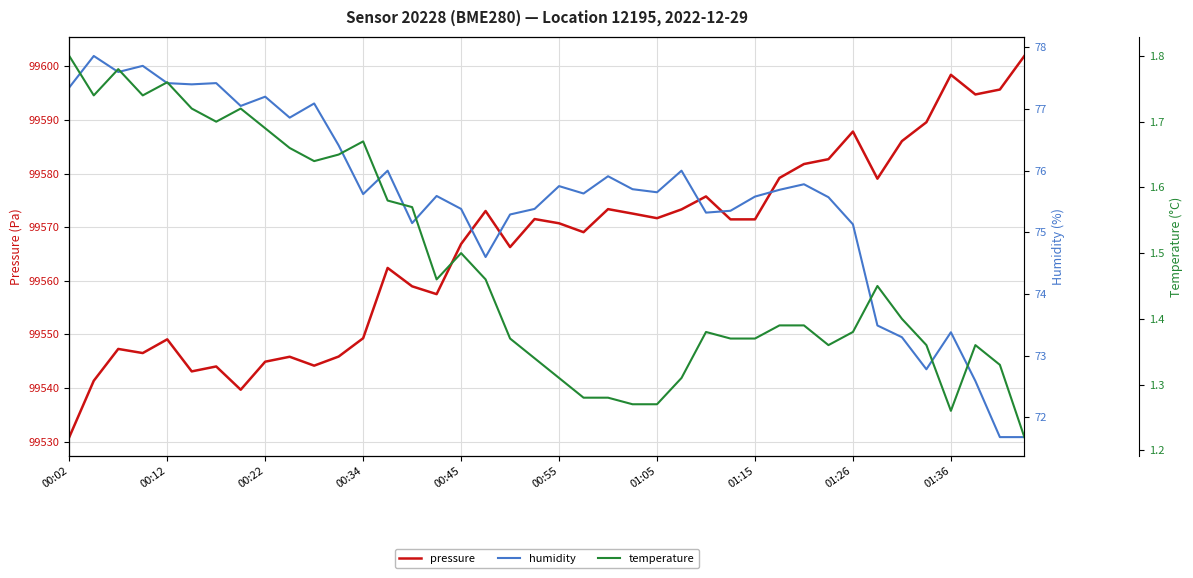

The value of humidity at 18 is 15.1. True or false?

False